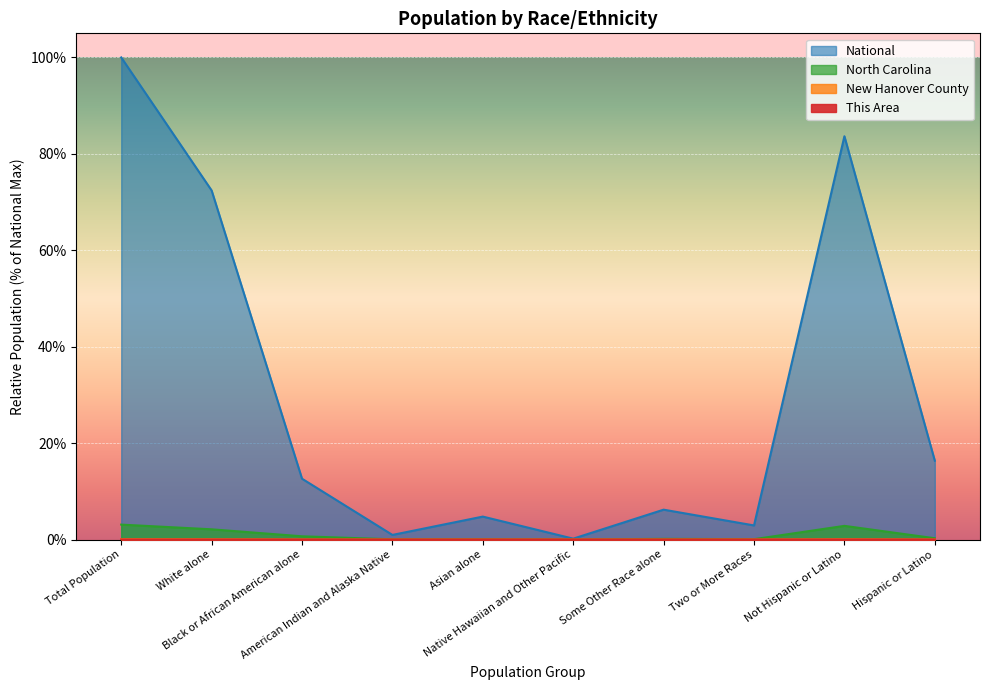

What is the sum of the New Hanover County values at Black or African American alone and Total Population?

0.1